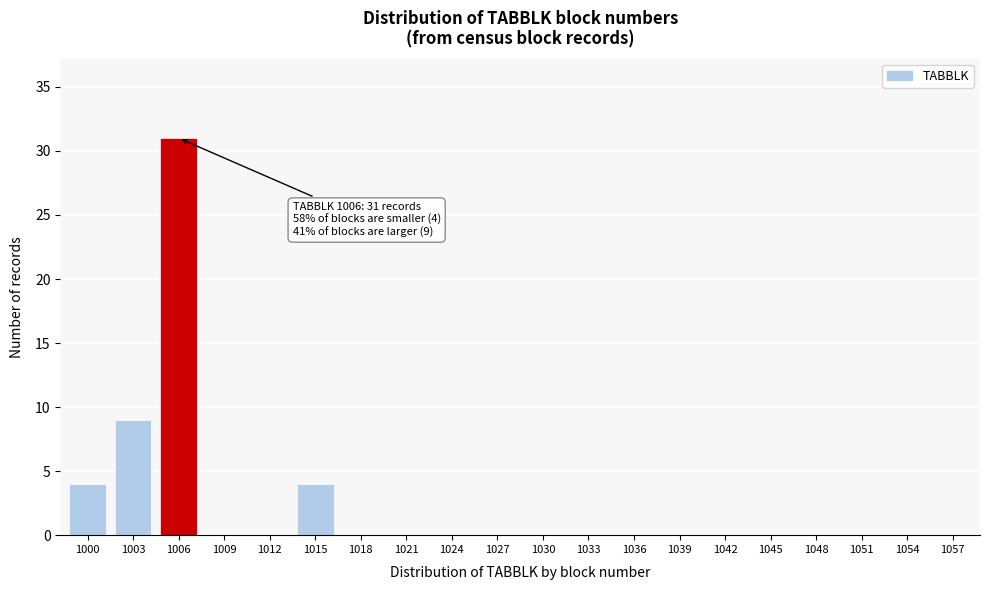

Reading left to right, what are all the values shown in this chart?

1000=4	1003=9	1006=31	1009=0	1012=0	1015=4	1018=0	1021=0	1024=0	1027=0	1030=0	1033=0	1036=0	1039=0	1042=0	1045=0	1048=0	1051=0	1054=0	1057=0